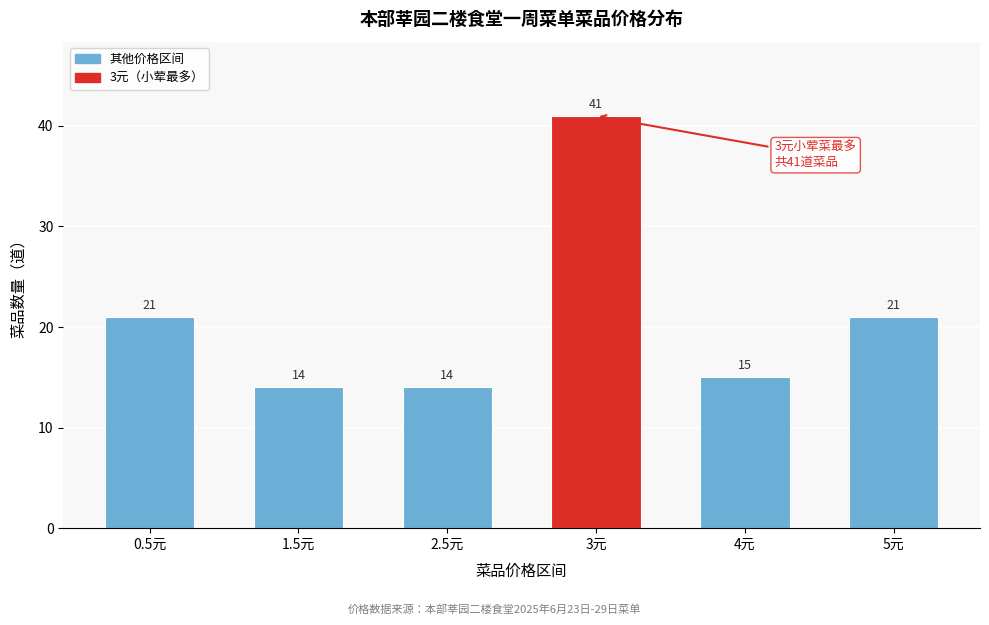

Reading left to right, what are all the values shown in this chart?

0.5元=21	1.5元=14	2.5元=14	3元=41	4元=15	5元=21